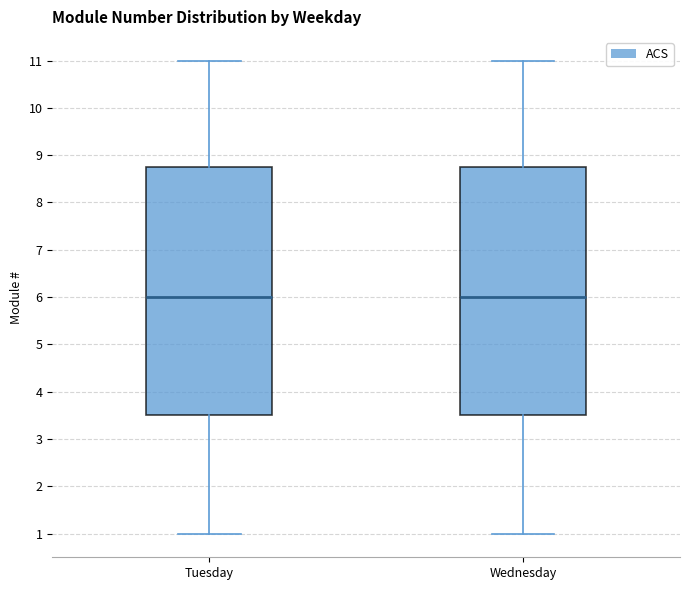

Where is the lower edge of the box for Wednesday on the y-axis? The values are not printed on the chart, so give them approximately, as read against the axis.

3.5